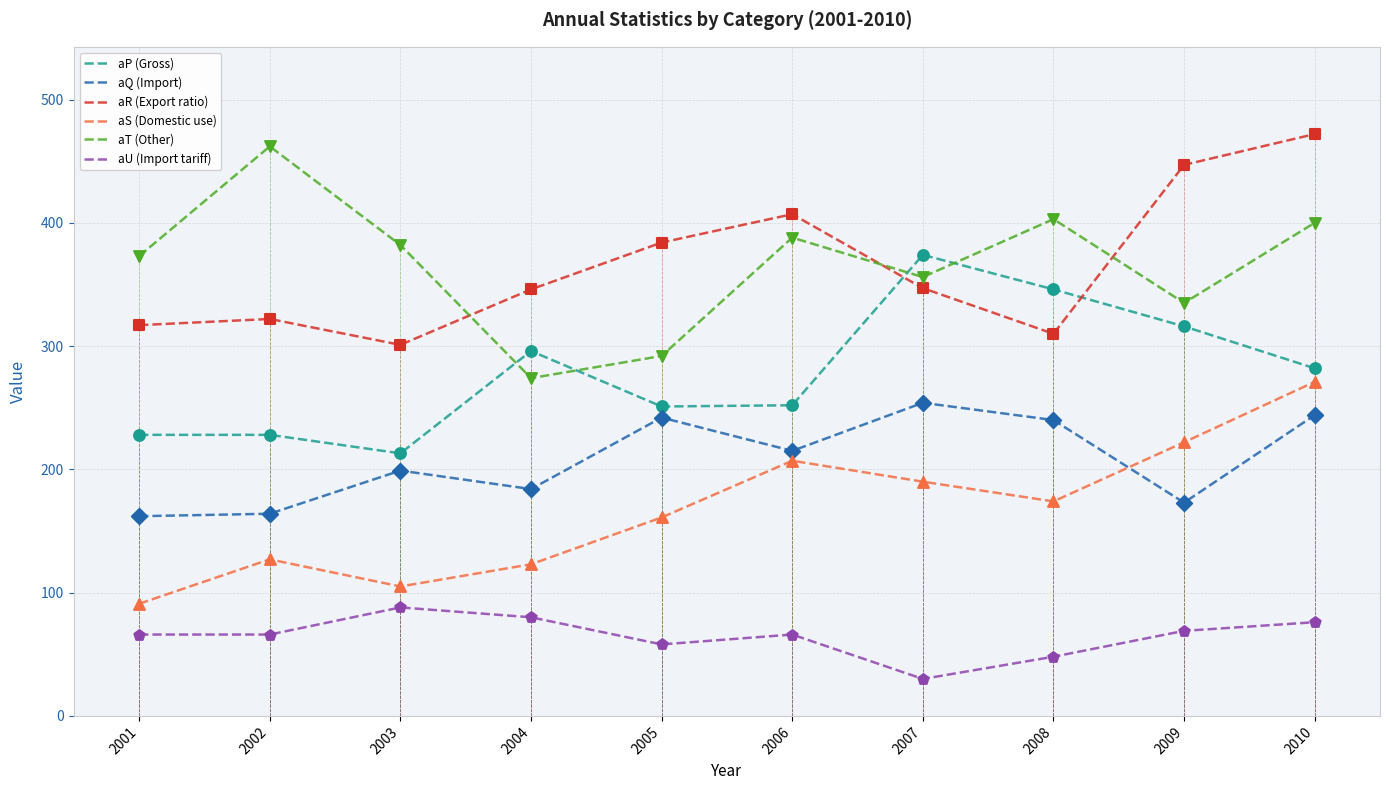

Which series contains the highest Y value?

aR (Export ratio)